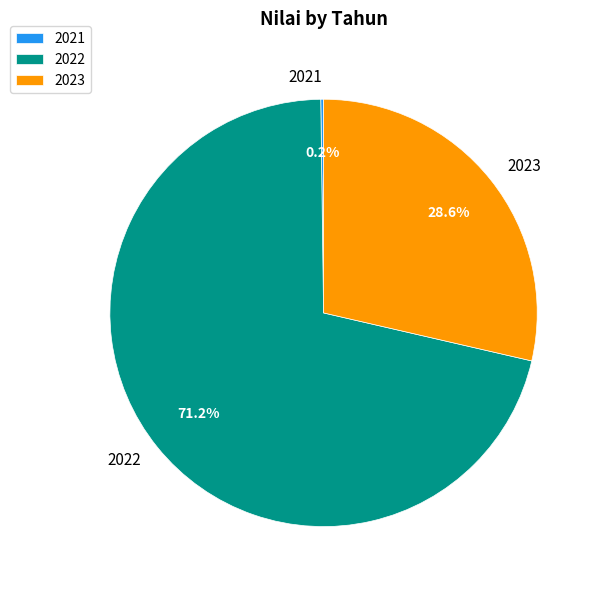

What is the largest slice in the pie chart?

2022